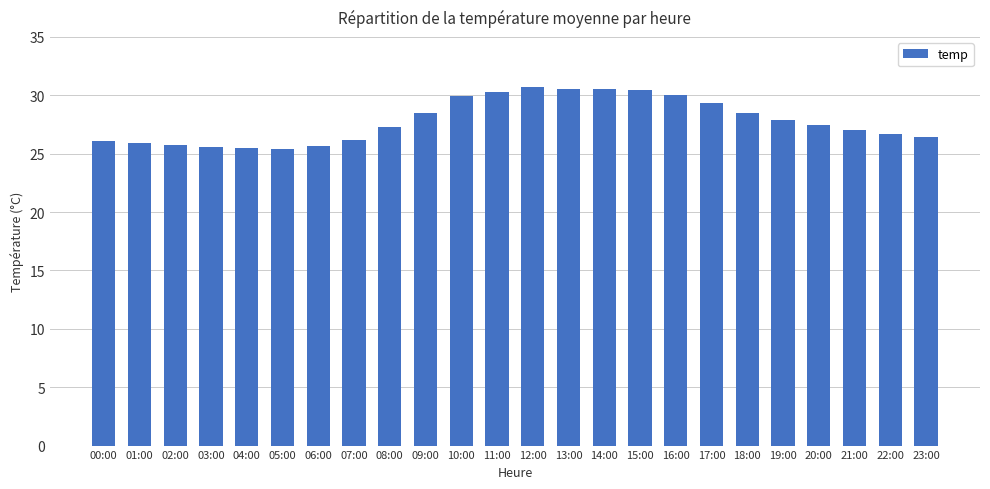

How many series are shown in this chart?

1